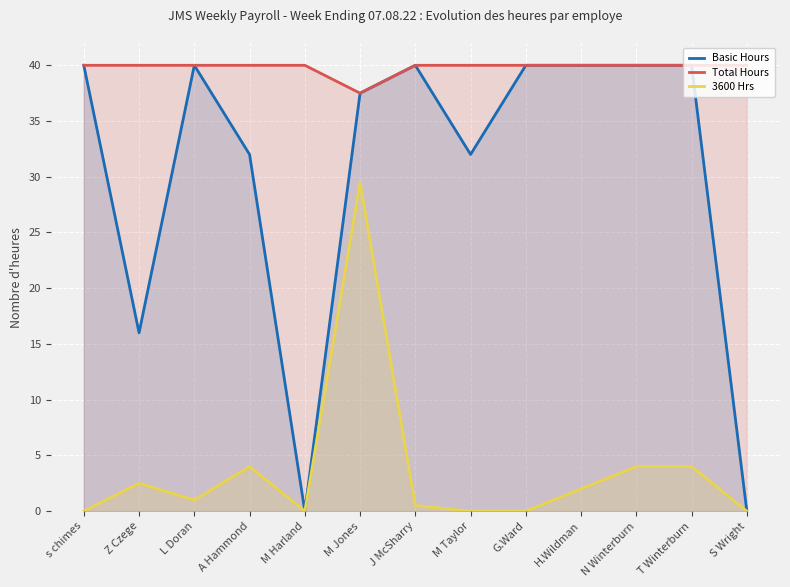

How many values in Basic Hours are above zero?

11